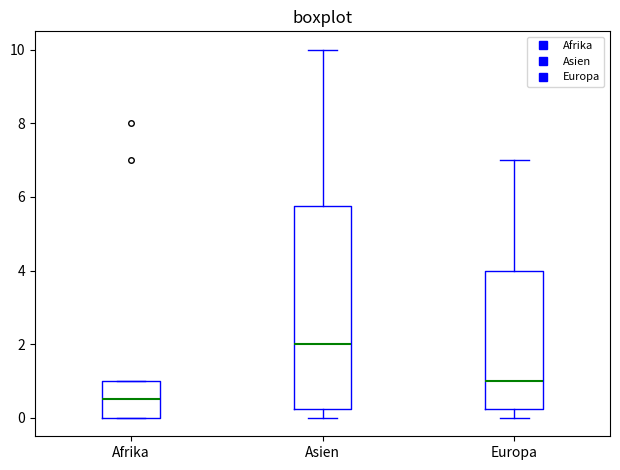

Where does the upper whisker of the box for Asien end on the y-axis? The values are not printed on the chart, so give them approximately, as read against the axis.

10.0